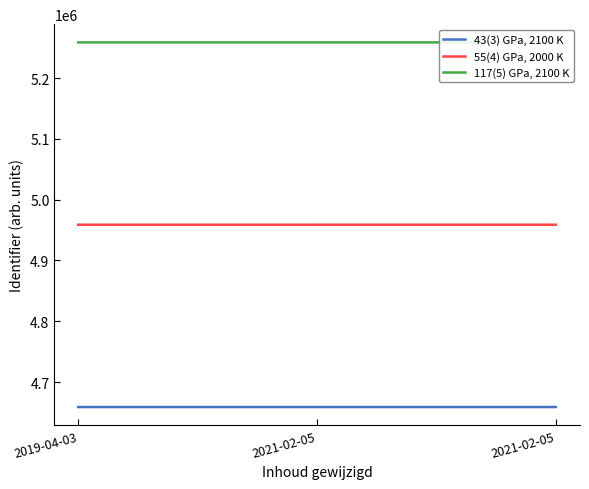

Where is 55(4) GPa, 2000 K nearest to the value 4958872?

2021-02-05